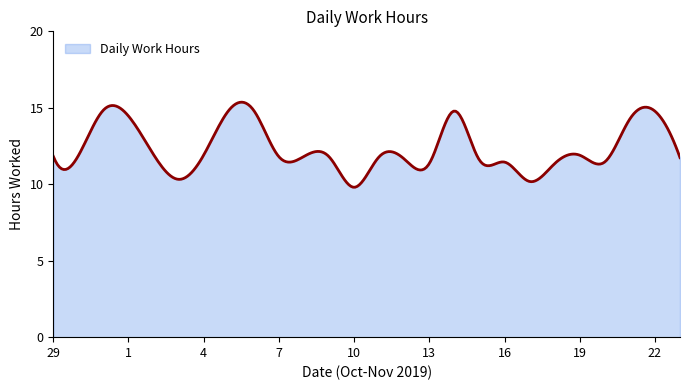

What is the difference between the maximum and minimum values?

5.6